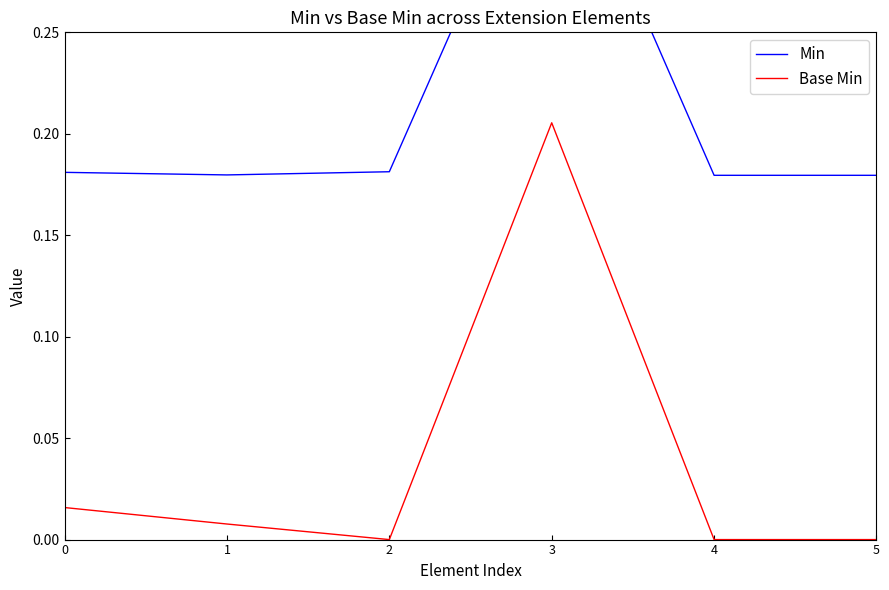

True or false: Base Min and Min intersect in this chart.

False